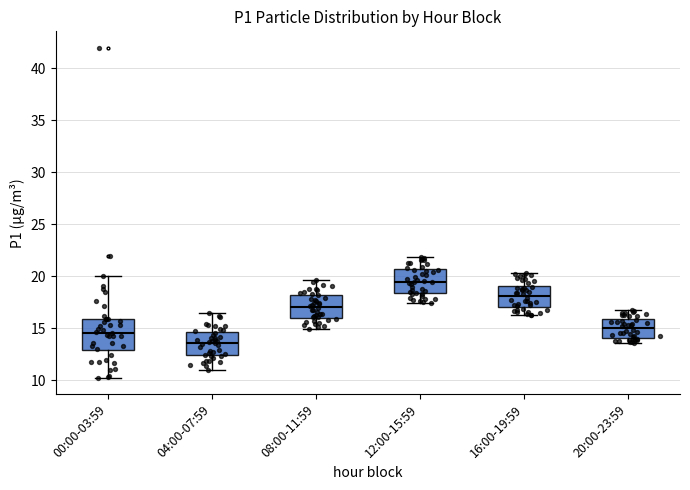

Reading left to right, read every box against the y-axis: the position of its median line, the range the box covers, and the ends of its whiskers. The values are not printed on the chart, so give them approximately, as read against the axis.

00:00-03:59: median 14.5, box 13.0 to 16.0, whiskers 10.5 to 20.0
04:00-07:59: median 13.5, box 12.5 to 14.5, whiskers 11.0 to 16.5
08:00-11:59: median 17.0, box 16.0 to 18.0, whiskers 15.0 to 19.5
12:00-15:59: median 19.5, box 18.5 to 20.5, whiskers 17.5 to 22.0
16:00-19:59: median 18.0, box 17.0 to 19.0, whiskers 16.5 to 20.5
20:00-23:59: median 15.0, box 14.0 to 16.0, whiskers 13.5 to 17.0